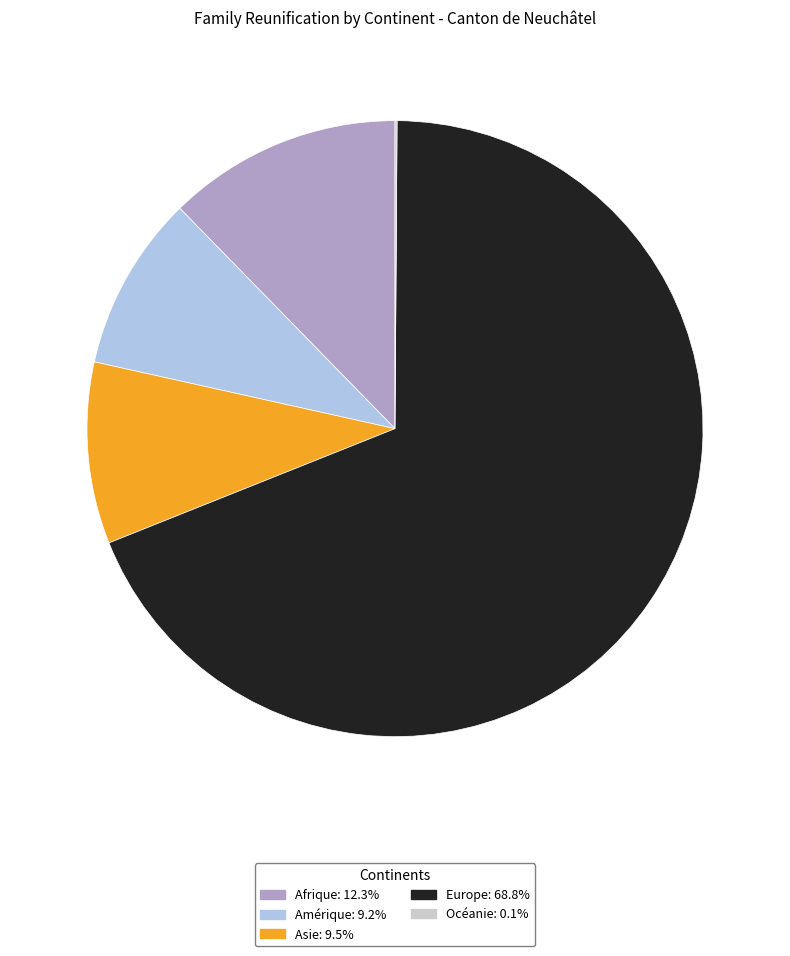

True or false: Amérique accounts for 9% of the total.

True